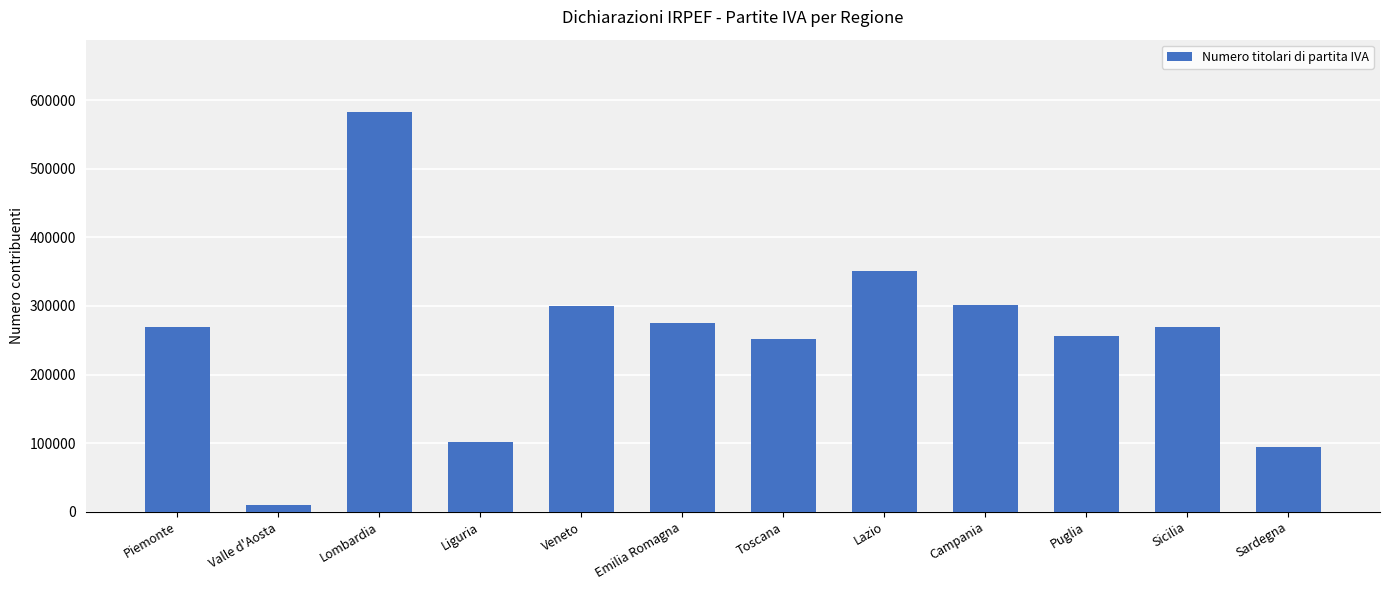

What is the sum of all values?

3059781